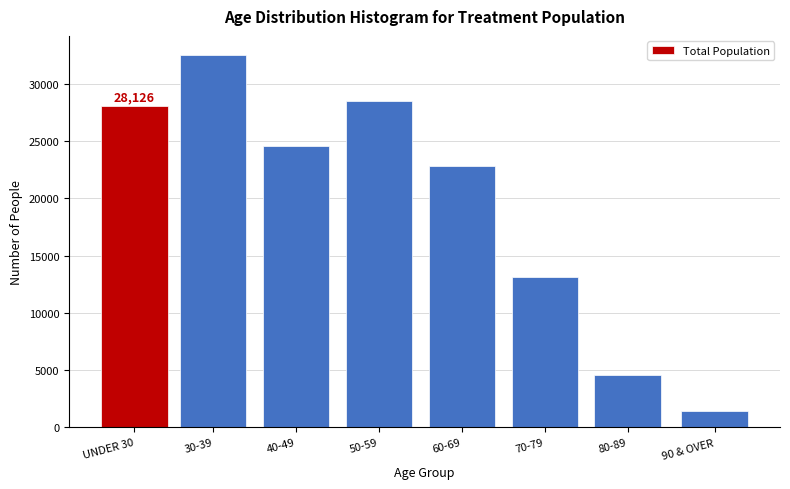

Reading right to left, extract all data points from this chart.

90 & OVER=1428	80-89=4553	70-79=13111	60-69=22815	50-59=28525	40-49=24609	30-39=32582	UNDER 30=28126